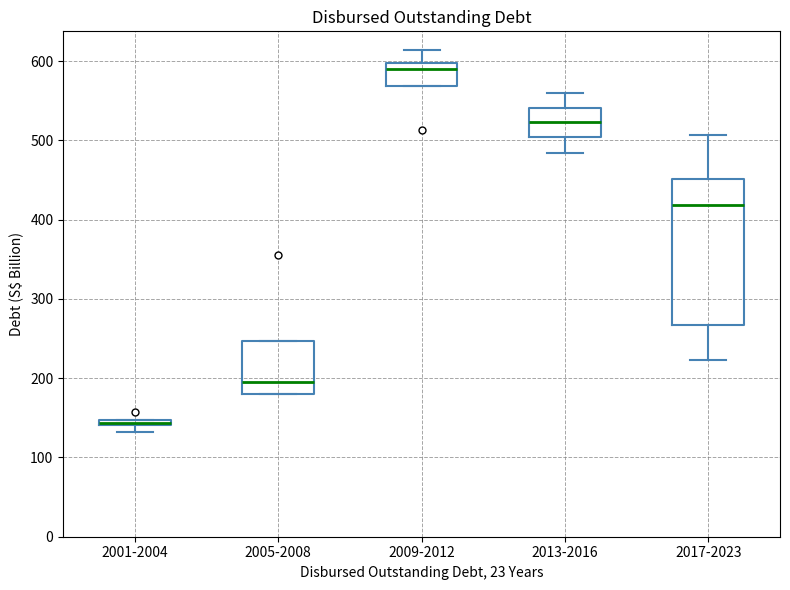

Which box's median line is the lowest?

2001-2004